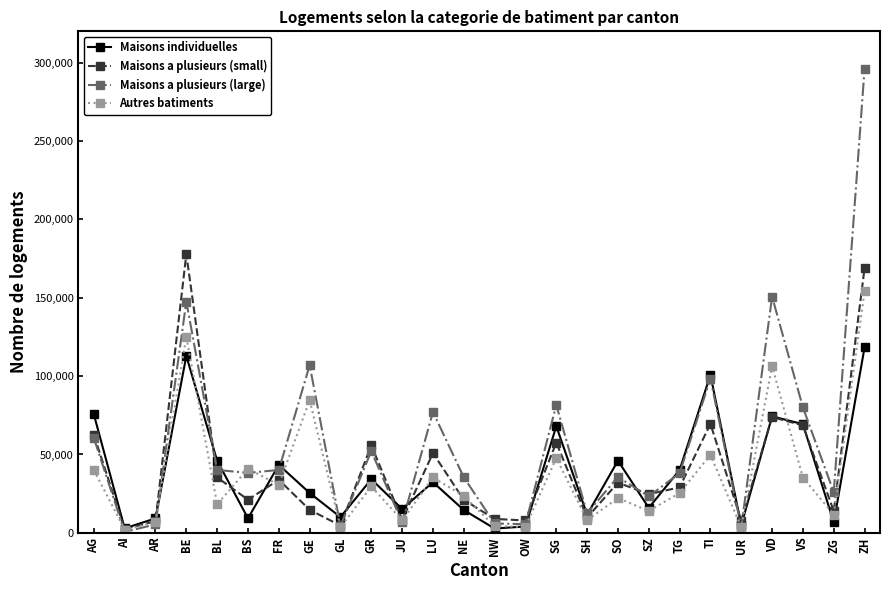

At which category is the sum across all series the highest?

ZH